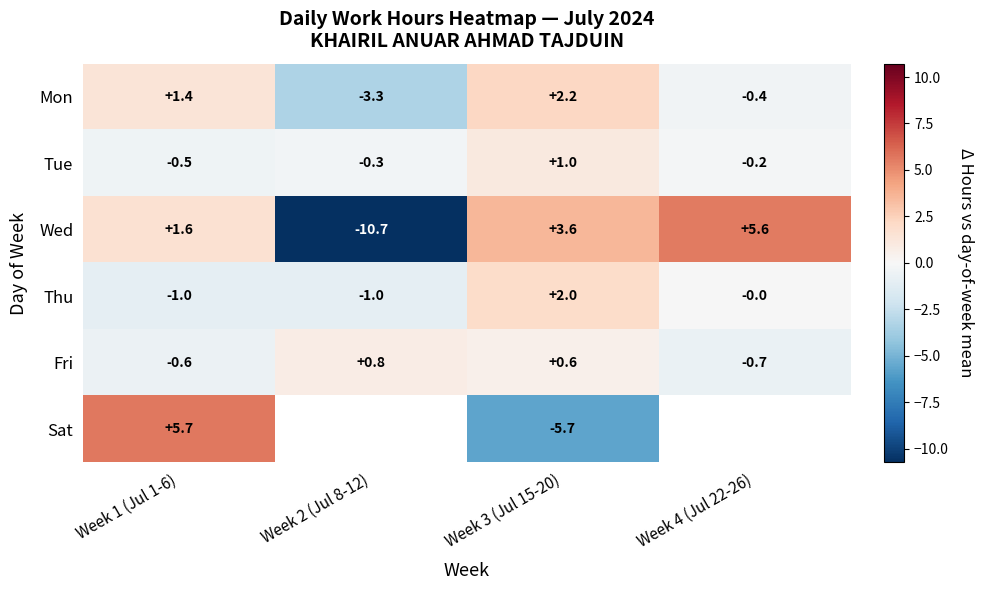

The Mon series shows -3.3 at Week 2 (Jul 8-12). True or false?

True